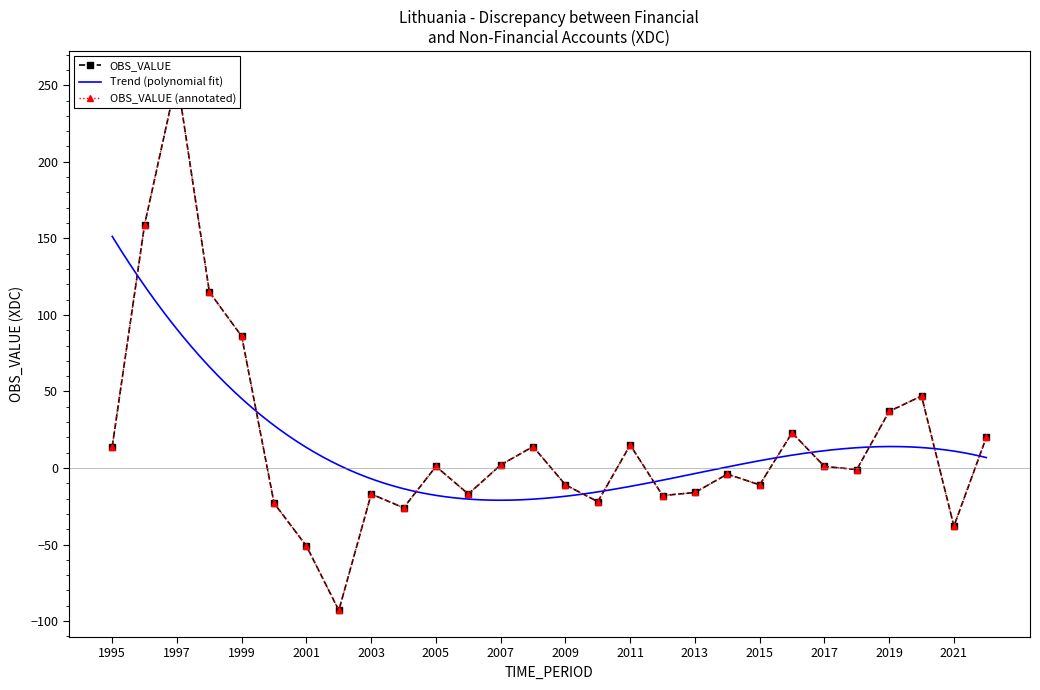

What is the value of the 11th point from the left?

1